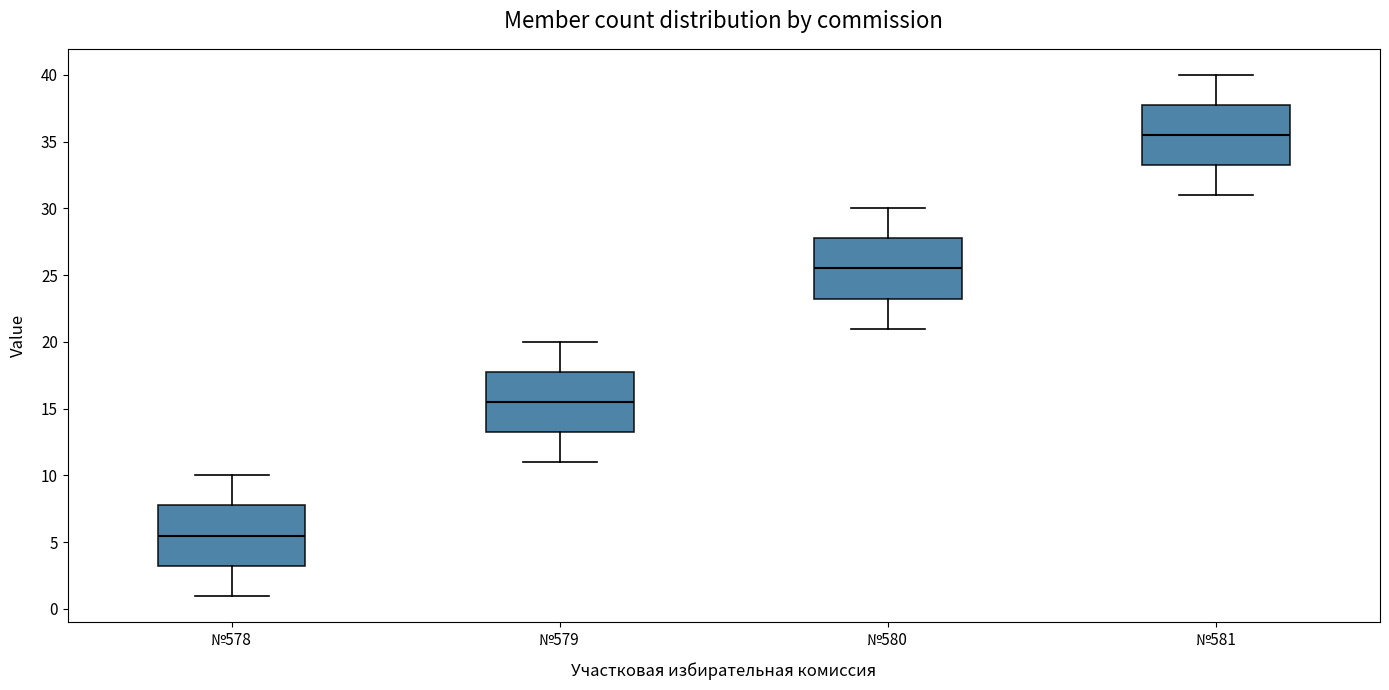

Reading left to right, read every box against the y-axis: the position of its median line, the range the box covers, and the ends of its whiskers. The values are not printed on the chart, so give them approximately, as read against the axis.

№578: median 5.5, box 3.5 to 8.0, whiskers 1.0 to 10.0
№579: median 15.5, box 13.5 to 18.0, whiskers 11.0 to 20.0
№580: median 25.5, box 23.5 to 28.0, whiskers 21.0 to 30.0
№581: median 35.5, box 33.5 to 38.0, whiskers 31.0 to 40.0